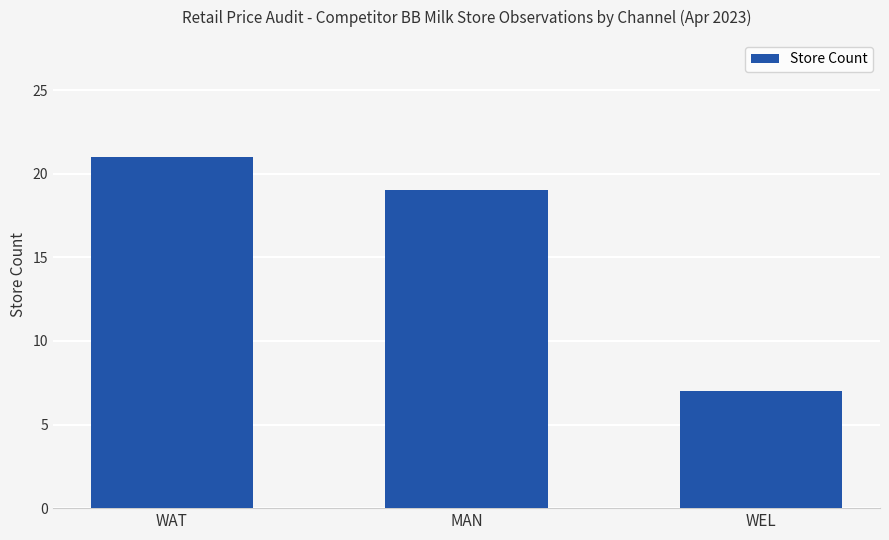

Count the values in the range 7 to 21.

3